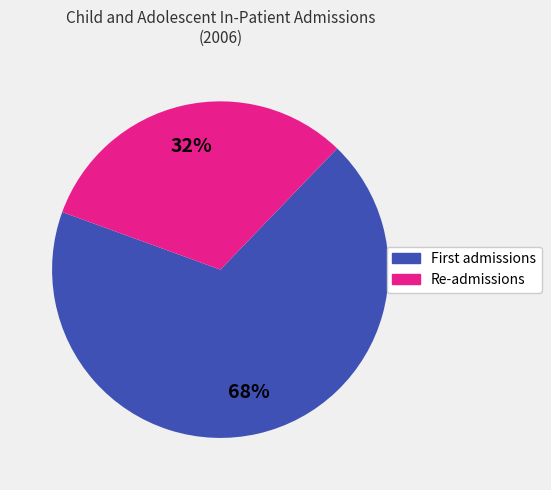

Rank the categories by value from lowest to highest.

Re-admissions, First admissions